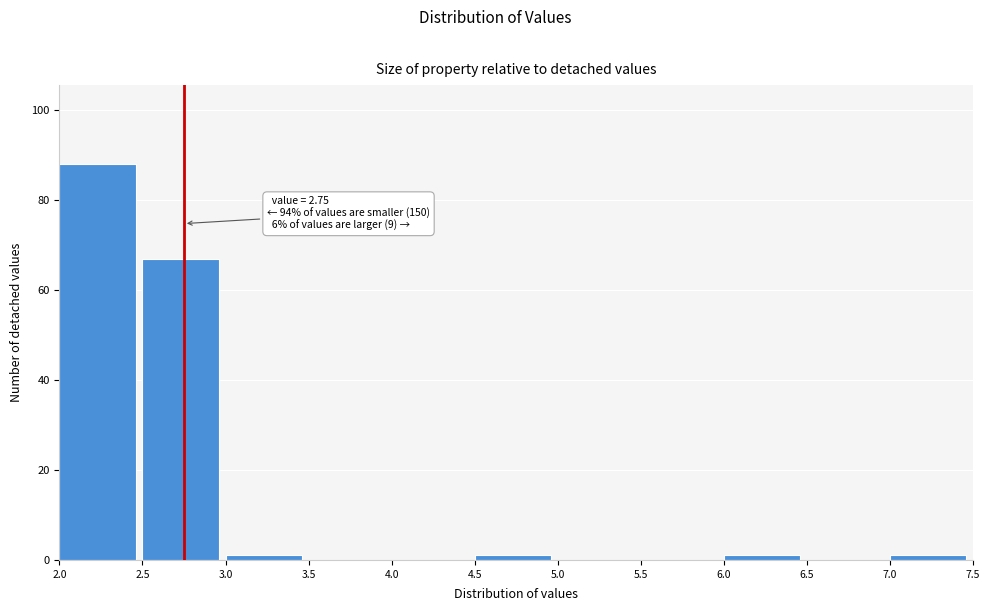

Over which range of the x-axis is the bar tallest?

2.0 to 2.5